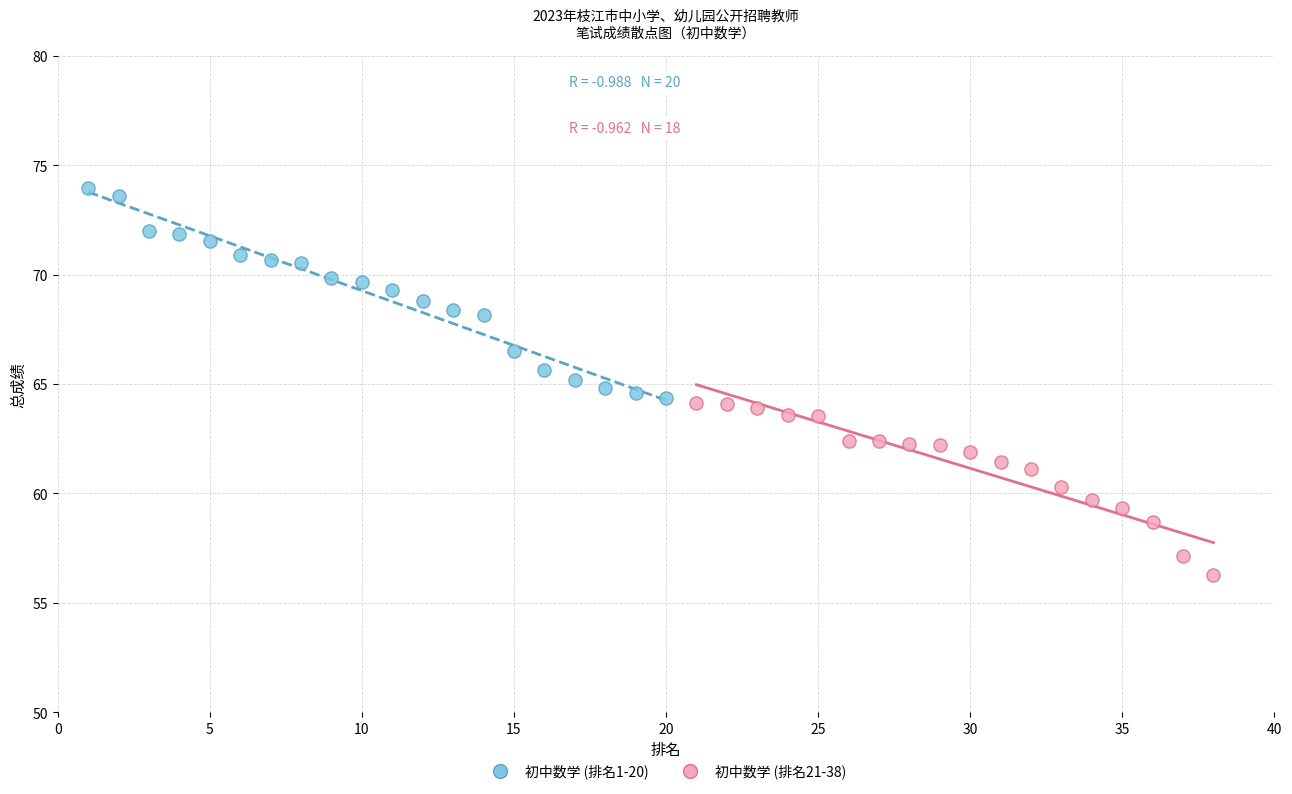

Which series has the widest spread of Y values?

初中数学 (排名1-20)